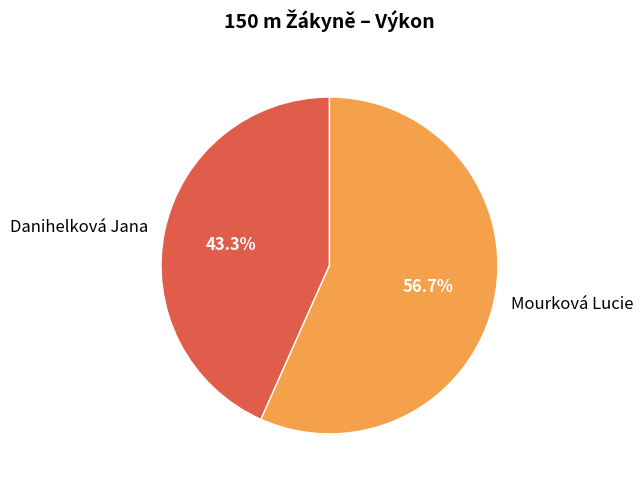

To the nearest percent, what is the difference between the largest and smallest slice percentages?

13%